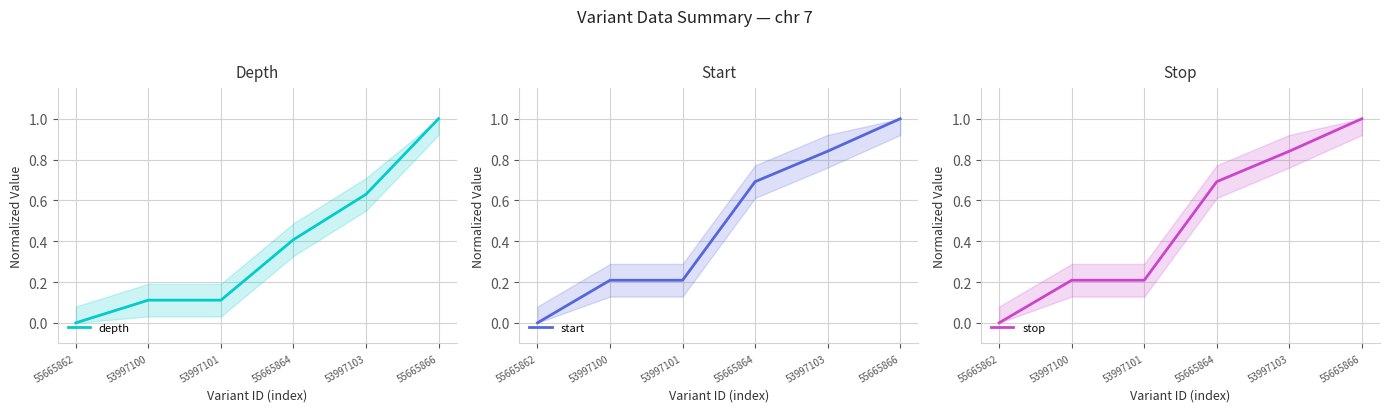

What is the value of the depth point at the 6th from the left?

1.0